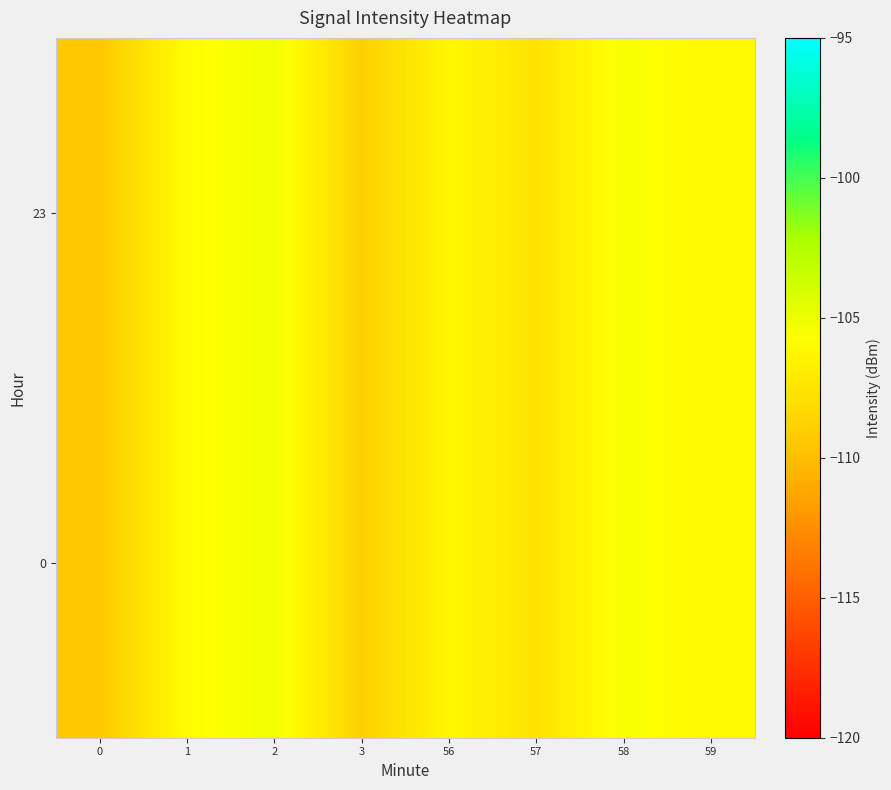

Reading left to right, what are all the values shown in this chart?

0: 0=-109.5	1=-105.9	2=-105.1	3=-108.9	56=-106.2	57=-107.7	58=-105.4	59=-106.2
23: 0=-109.5	1=-105.9	2=-105.1	3=-108.9	56=-106.2	57=-107.7	58=-105.4	59=-106.2